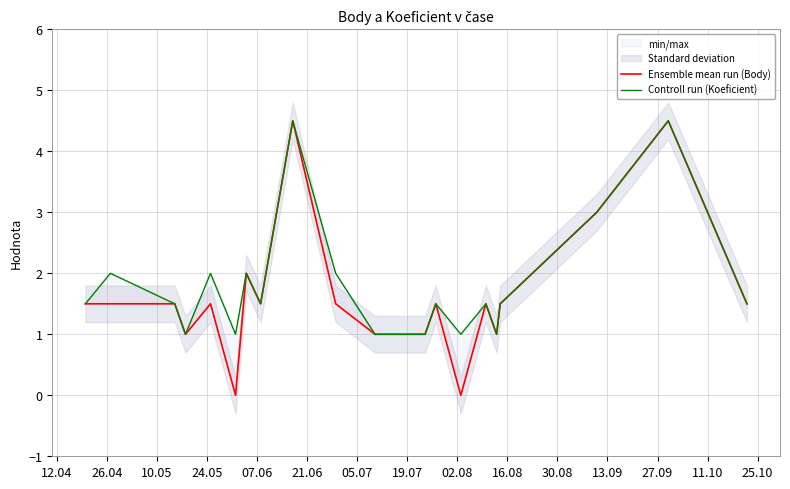

Read the Ensemble mean run (Body) value at 12.04.

1.5